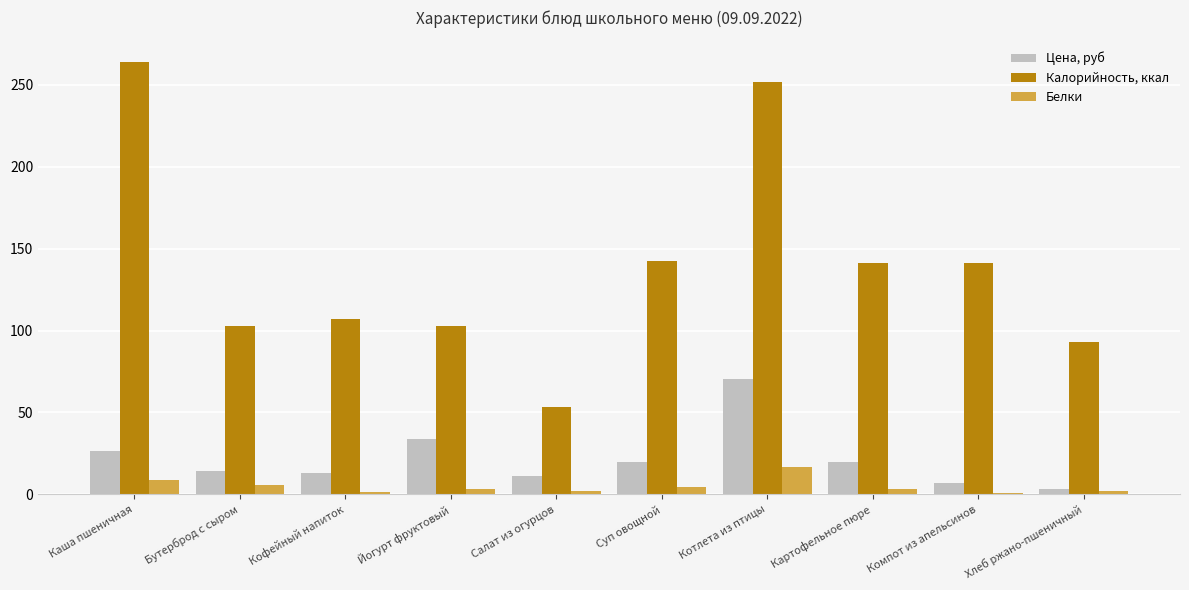

Read the Белки value at Бутерброд с сыром.

5.8